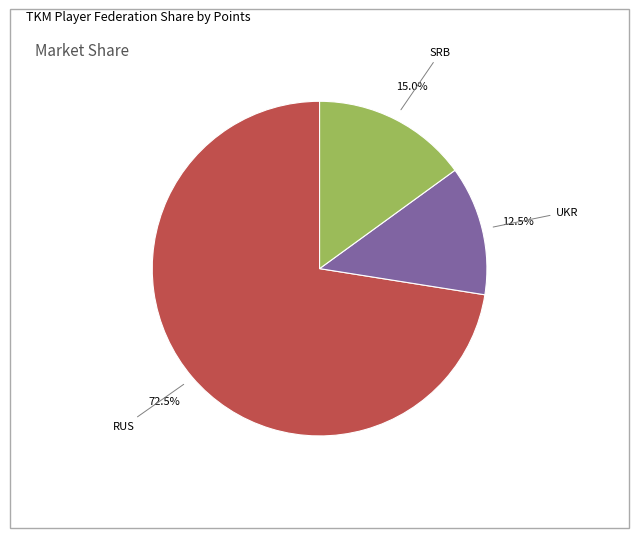

Is there a majority slice in this chart?

Yes